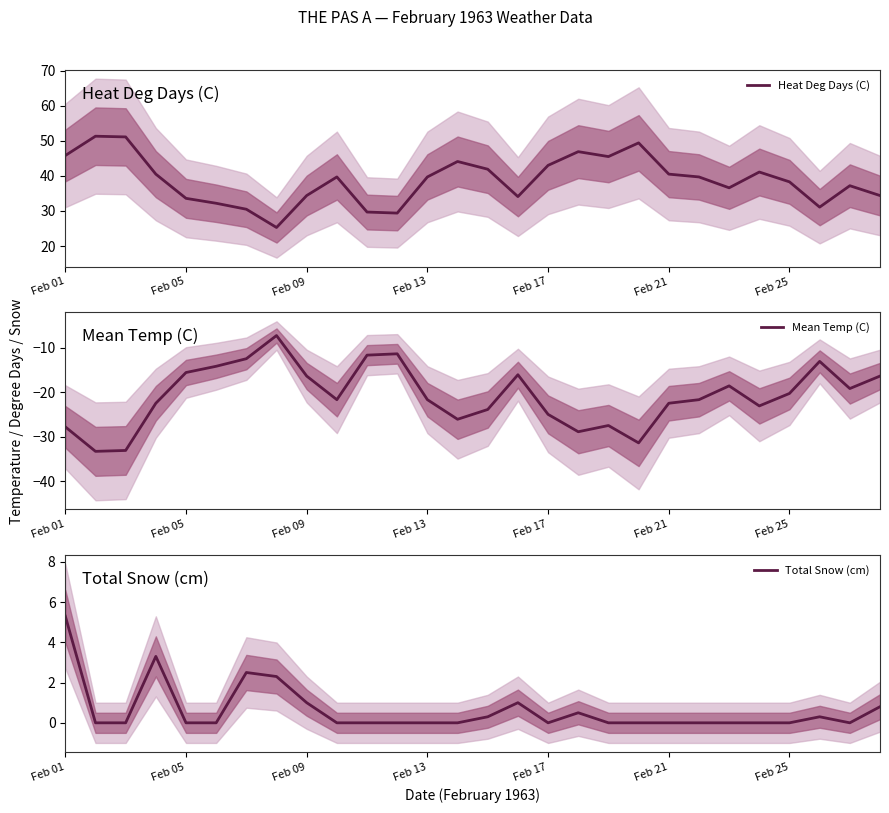

True or false: Total Snow (cm) and Mean Temp (C) intersect in this chart.

False